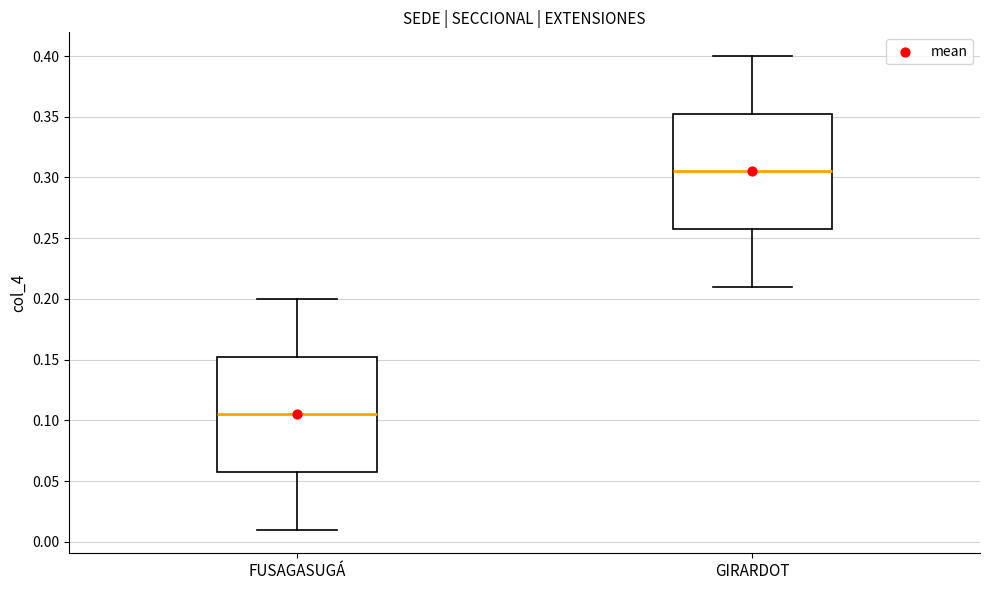

Reading left to right, read every box against the y-axis: the position of its median line, the range the box covers, and the ends of its whiskers. The values are not printed on the chart, so give them approximately, as read against the axis.

FUSAGASUGÁ: median 0.105, box 0.060 to 0.155, whiskers 0.010 to 0.200
GIRARDOT: median 0.305, box 0.260 to 0.355, whiskers 0.210 to 0.400